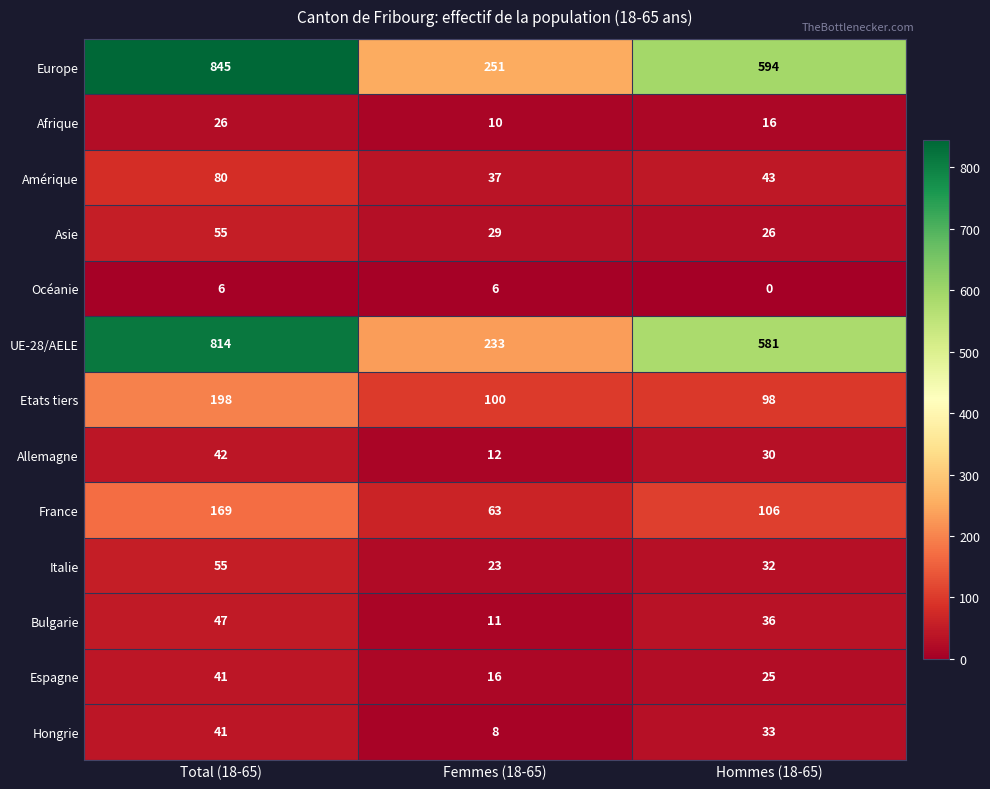

At which category is the sum across all series the highest?

Total (18-65)